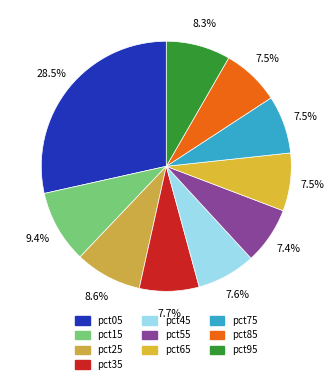

To the nearest percent, what is the difference between the pct05 and pct95 slice percentages?

20%